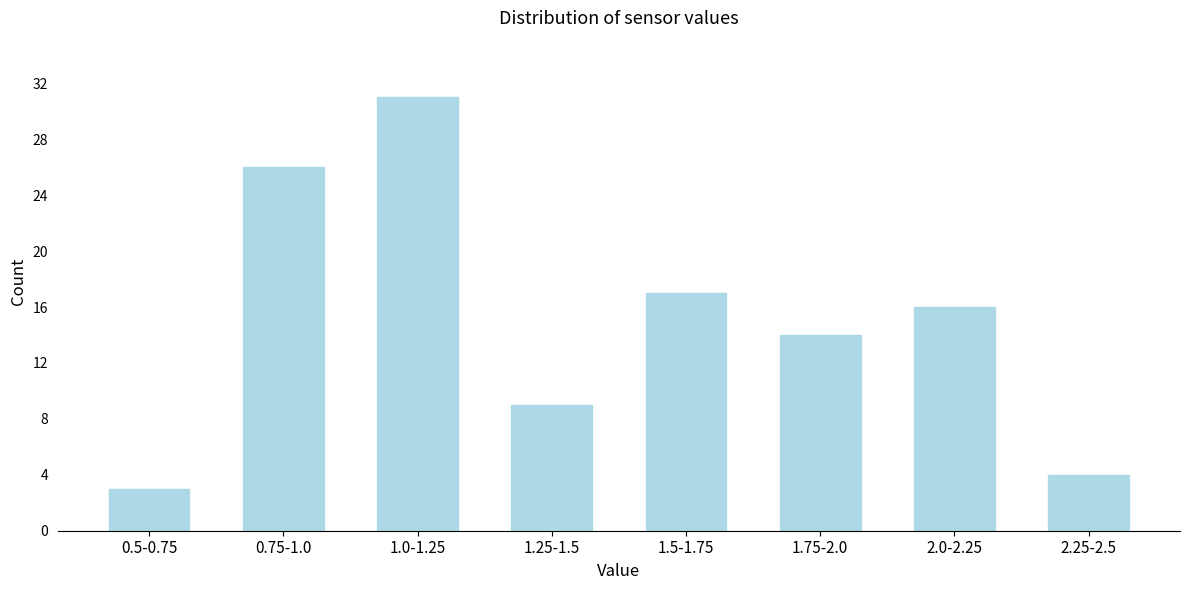

Reading right to left, list all the values displayed in this chart.

2.25-2.5=4	2.0-2.25=16	1.75-2.0=14	1.5-1.75=17	1.25-1.5=9	1.0-1.25=31	0.75-1.0=26	0.5-0.75=3